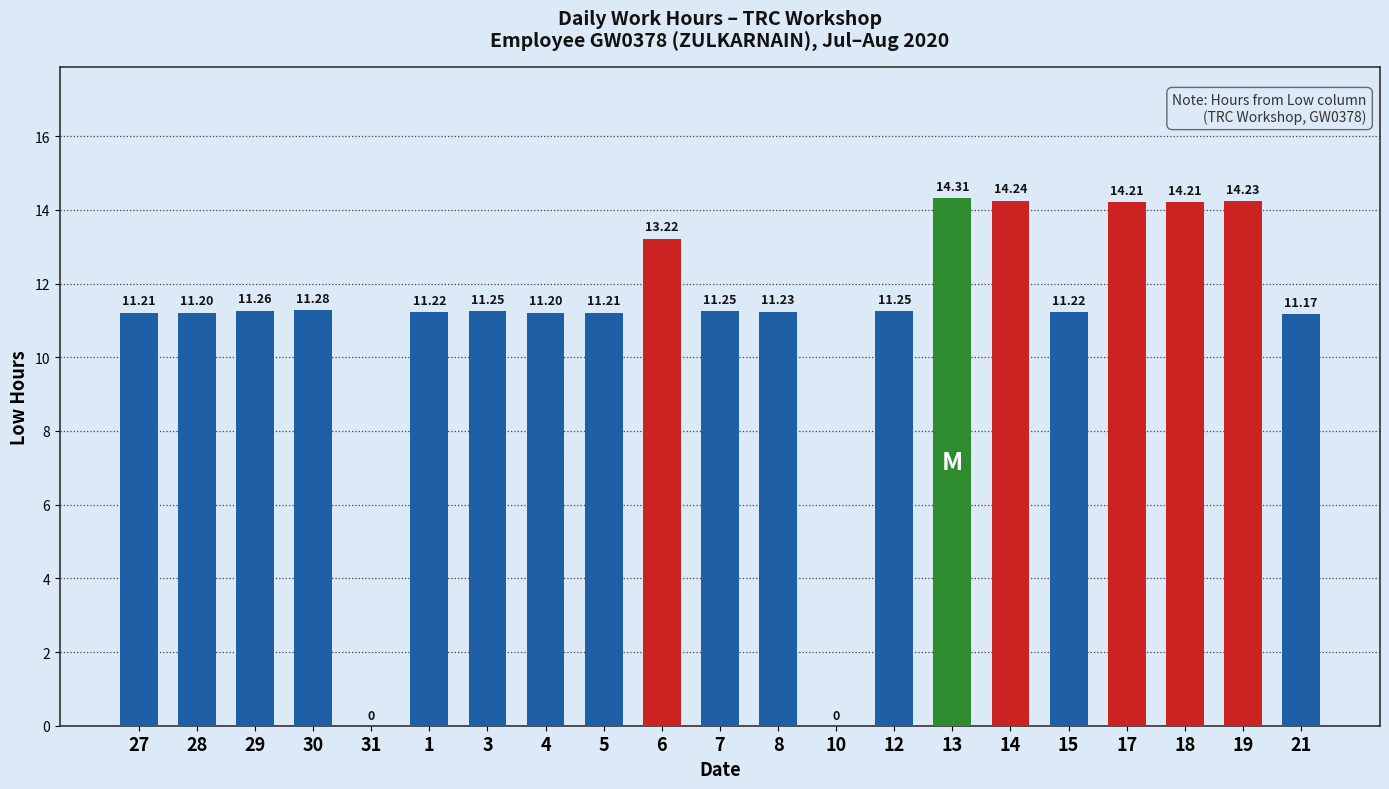

What is the sum of the values at 8 and 27?

22.4